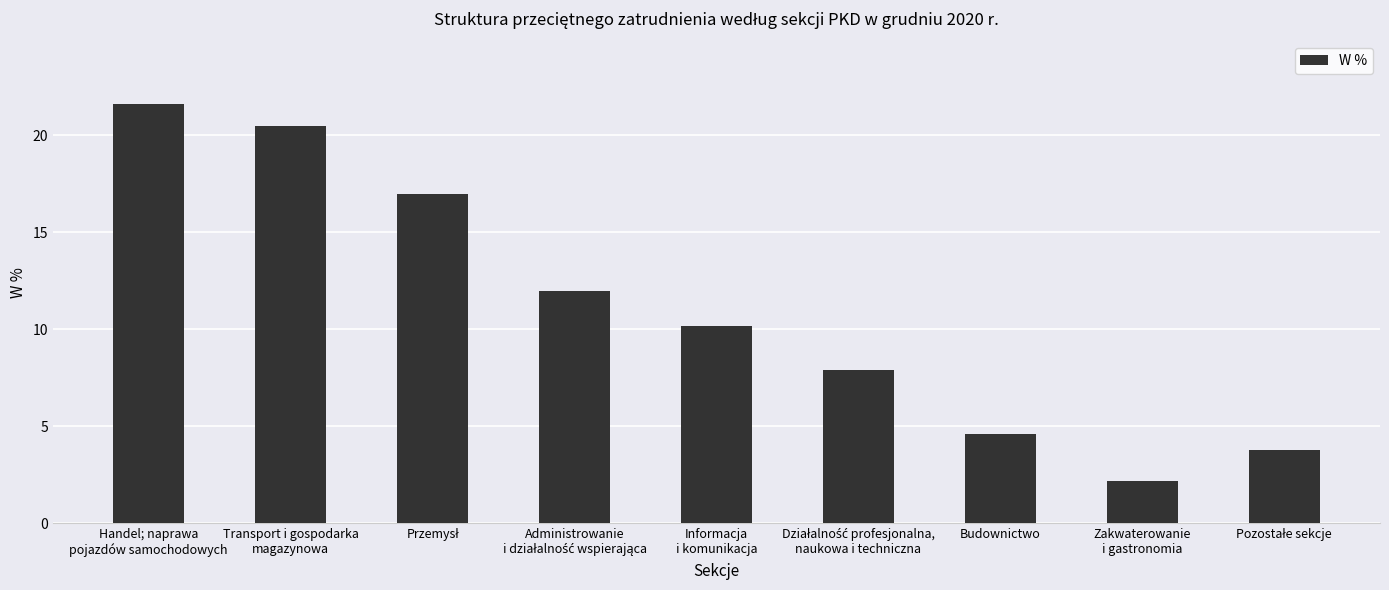

What is the change in value from Handel; naprawa
pojazdów samochodowych to Informacja
i komunikacja?

-11.4